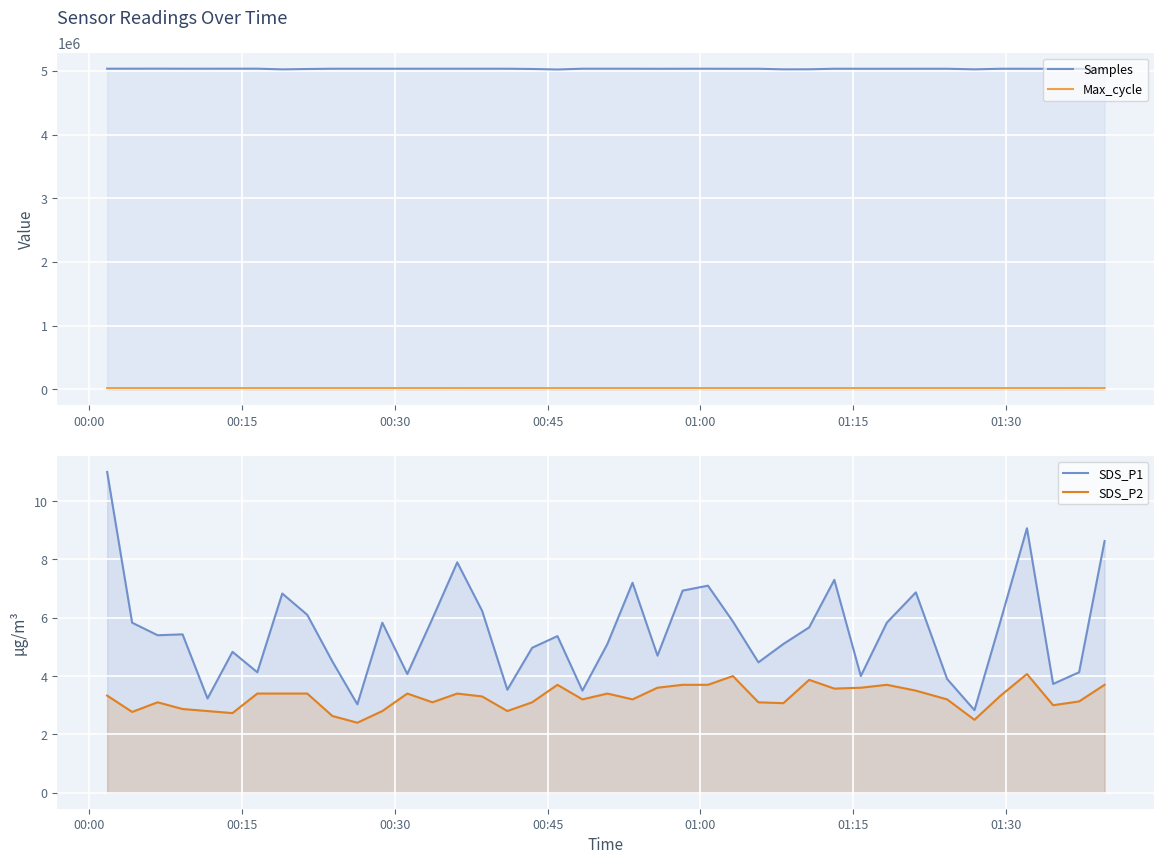

What is the lowest value of the SDS_P2 series?

2.4